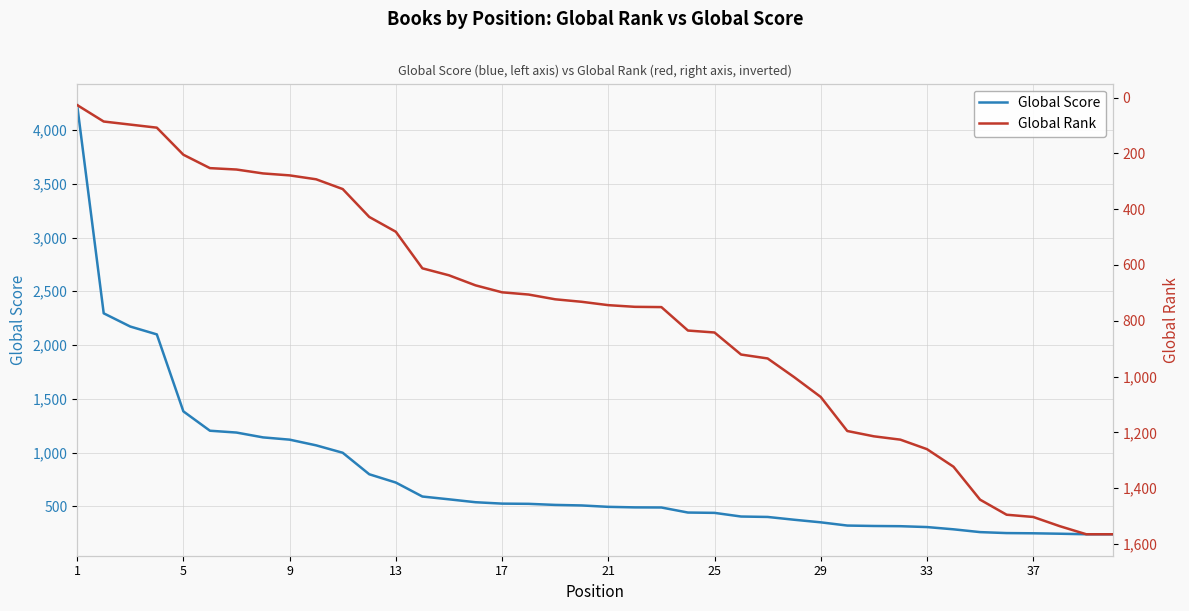

At which category is the sum across all series the highest?

1